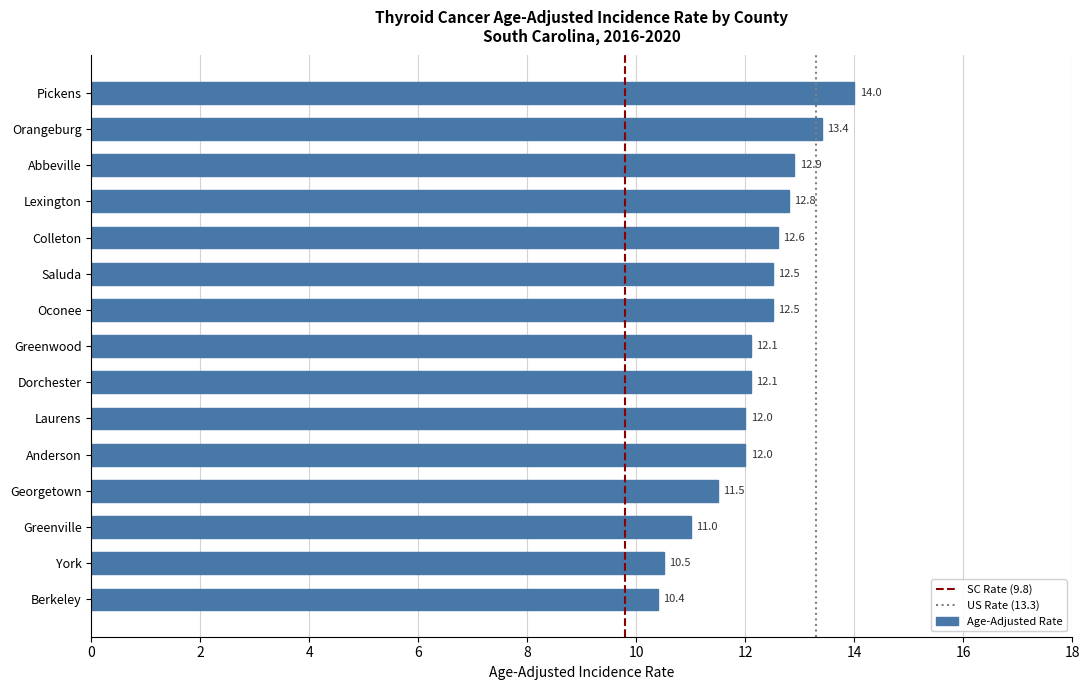

Which label corresponds to the smallest value in the chart?

Berkeley